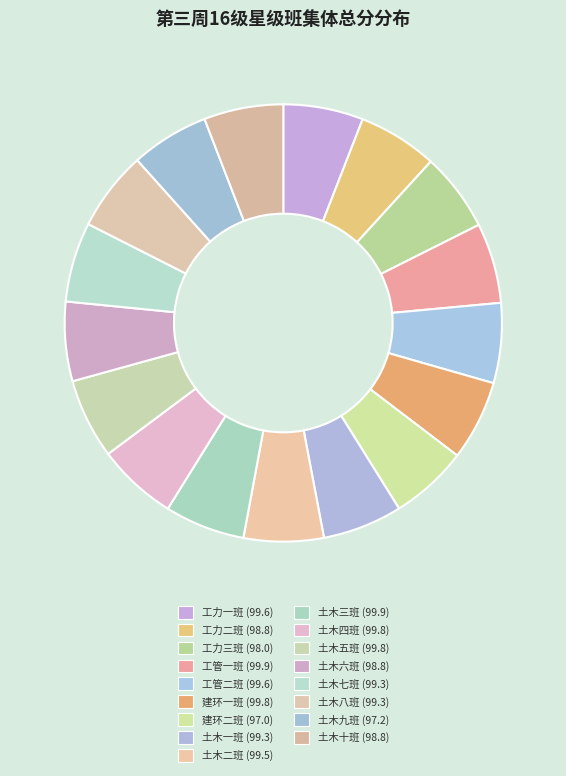

Does 工管二班 account for over 50% of the chart?

No